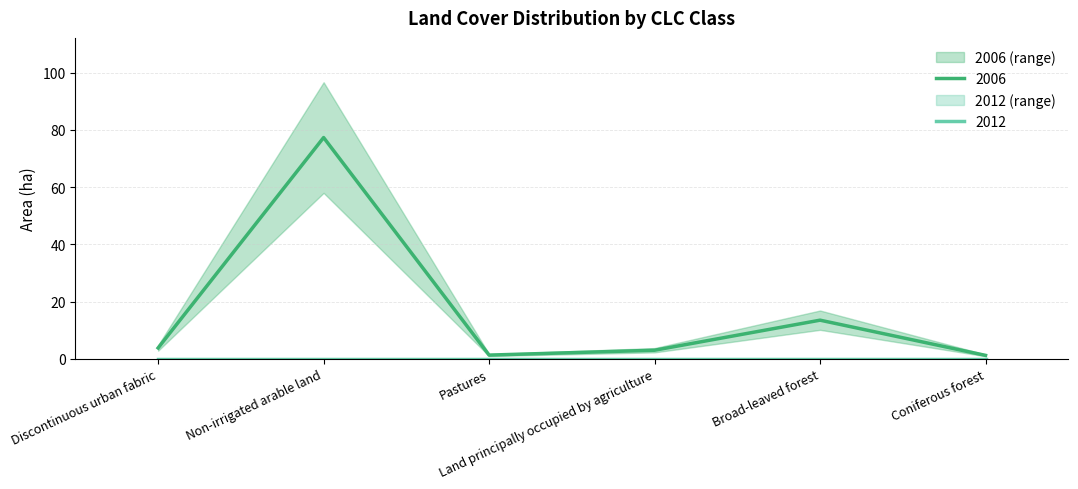

True or false: the data shows 4.3 at Land principally occupied by agriculture.

False